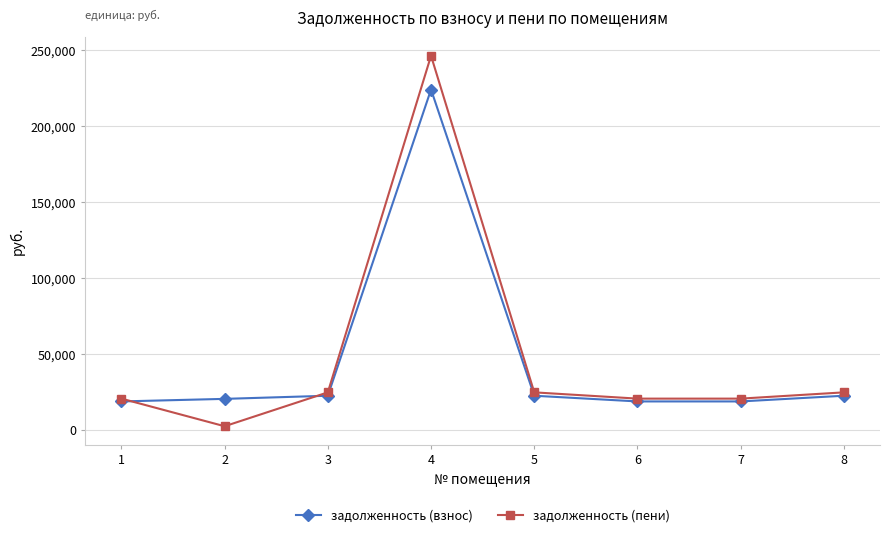

What is the value of the задолженность (взнос) point at the 5th from the left?

22417.6